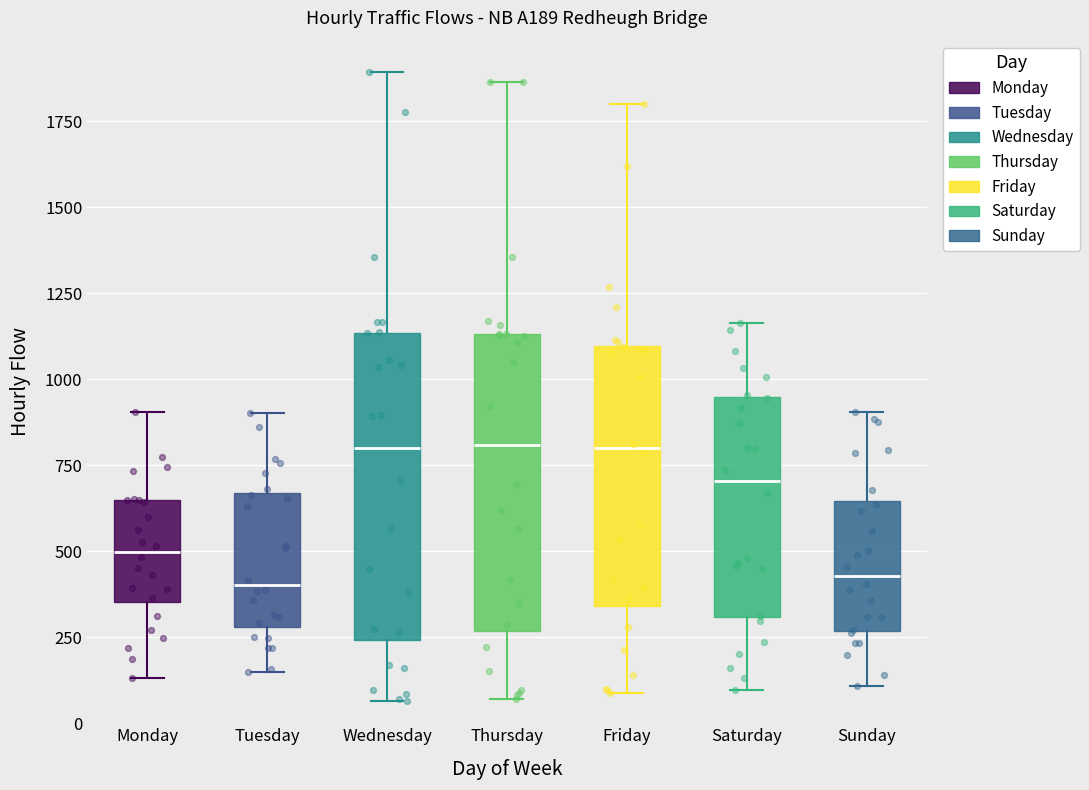

Reading left to right, transcribe this box plot: for each box, give where its median line is, the range the box spans, and where its two whiskers end, as read against the y-axis. The values are not printed on the chart, so give them approximately, as read against the axis.

Monday: median 500, box 350 to 650, whiskers 150 to 900
Tuesday: median 400, box 300 to 650, whiskers 150 to 900
Wednesday: median 800, box 250 to 1150, whiskers 50 to 1900
Thursday: median 800, box 250 to 1150, whiskers 50 to 1850
Friday: median 800, box 350 to 1100, whiskers 100 to 1800
Saturday: median 700, box 300 to 950, whiskers 100 to 1150
Sunday: median 450, box 250 to 650, whiskers 100 to 900